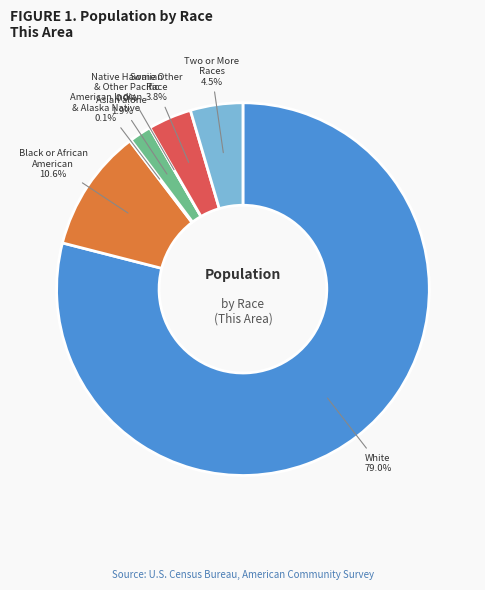

To the nearest percent, what is the average slice percentage?

14%